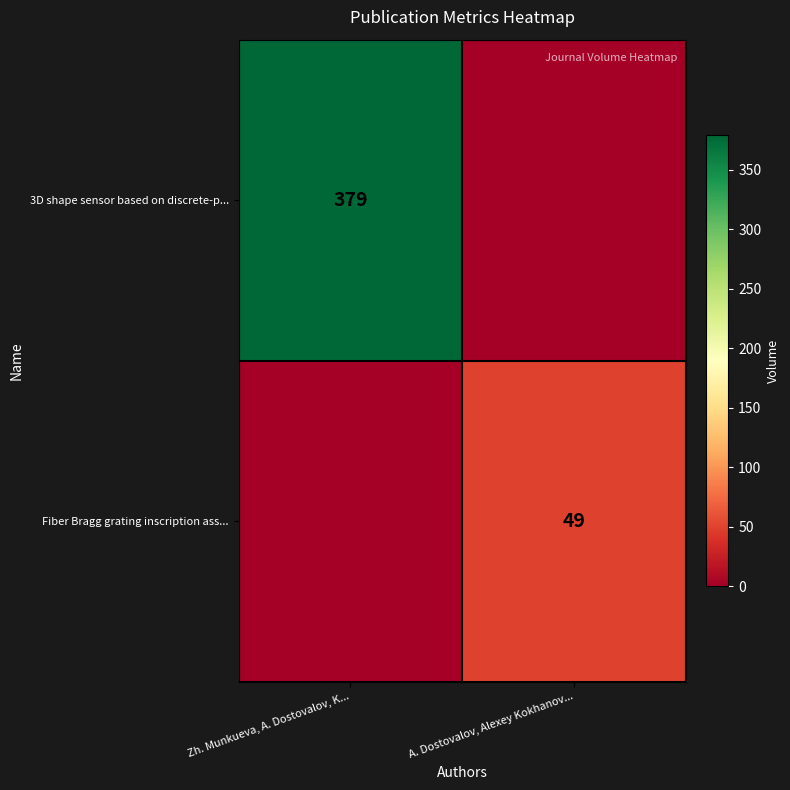

The value of Fiber Bragg grating inscription ass... at A. Dostovalov, Alexey Kokhanov... is 49. True or false?

True